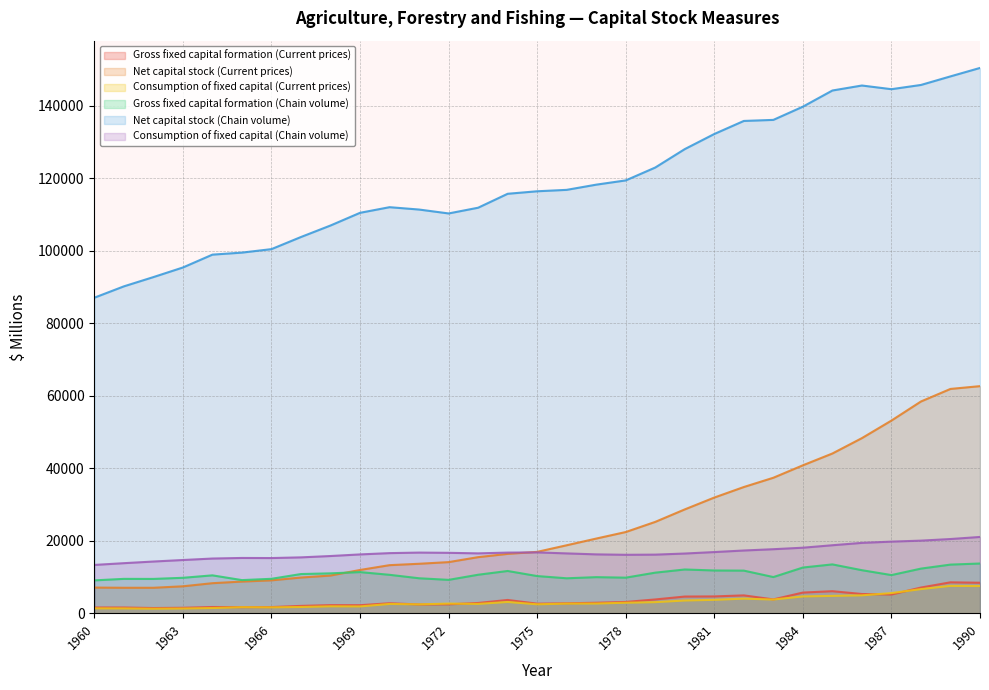

Which series has the widest spread of values?

Net capital stock (Chain volume)